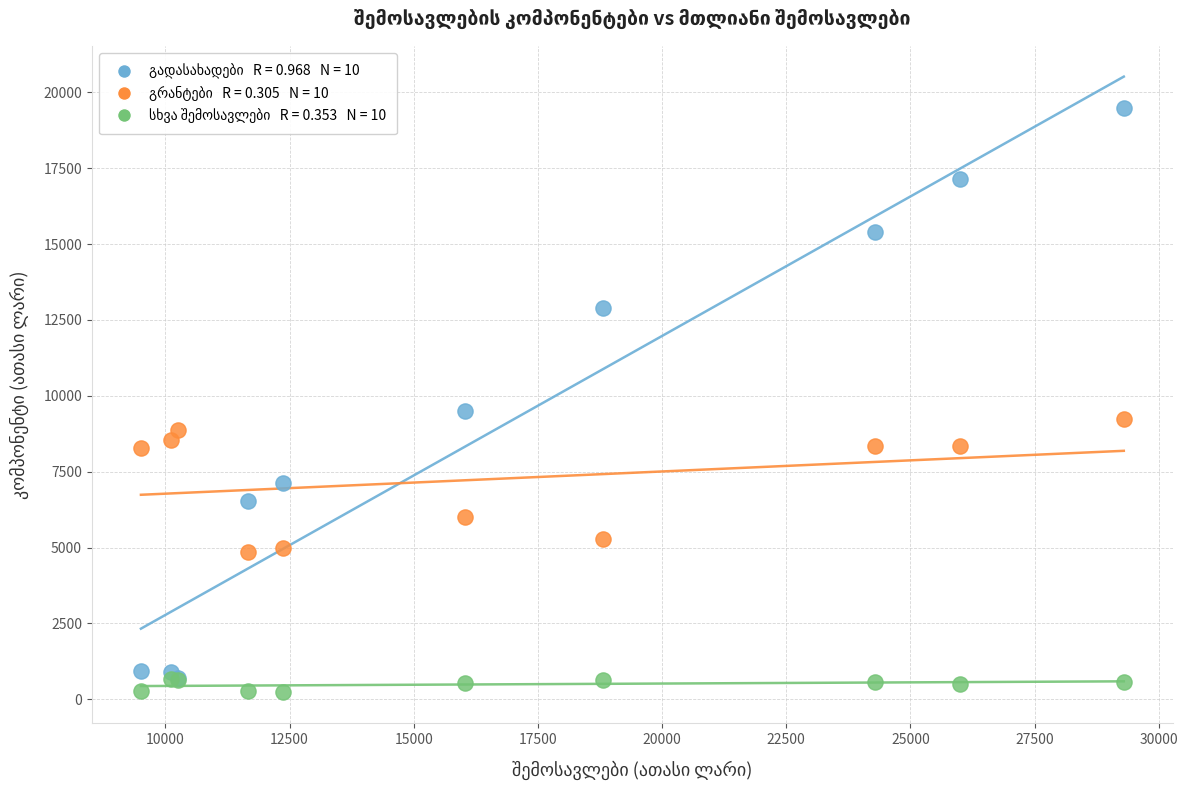

Across all series, what Y value is closest to 9854?

9484.7